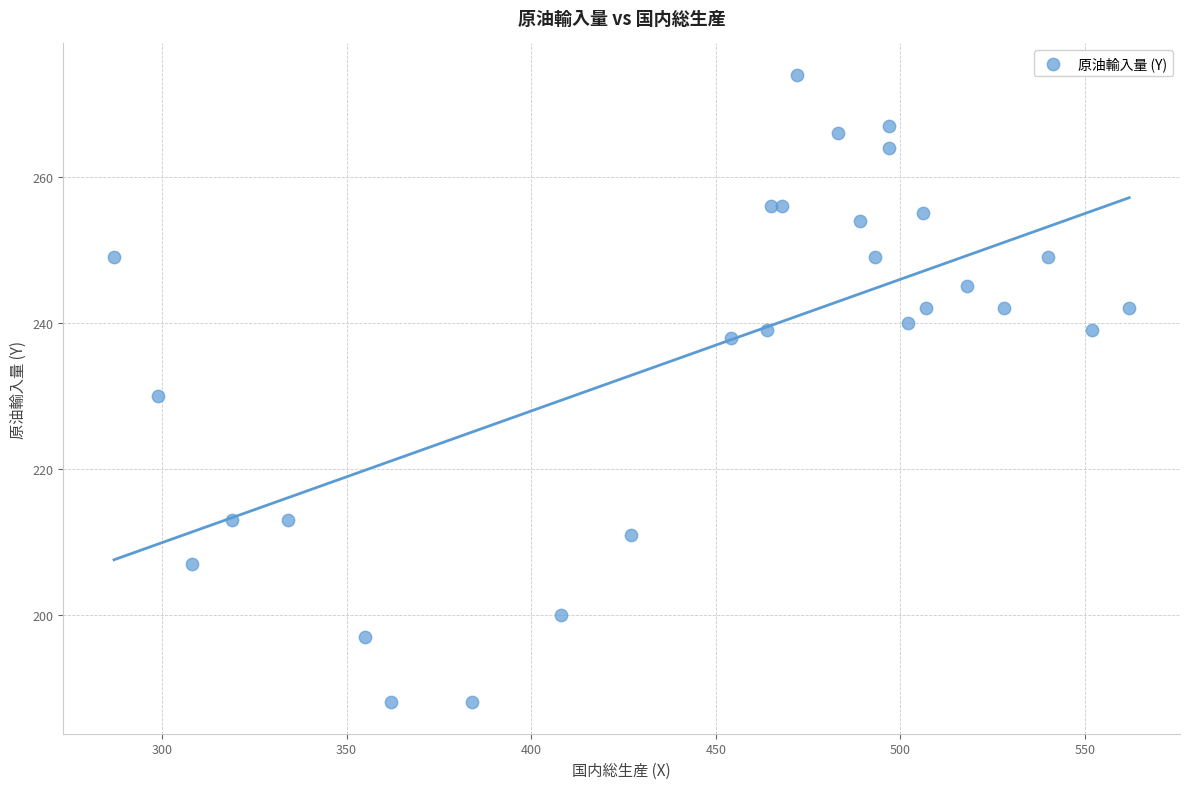

What Y value in the scatter plot is closest to 231?

230